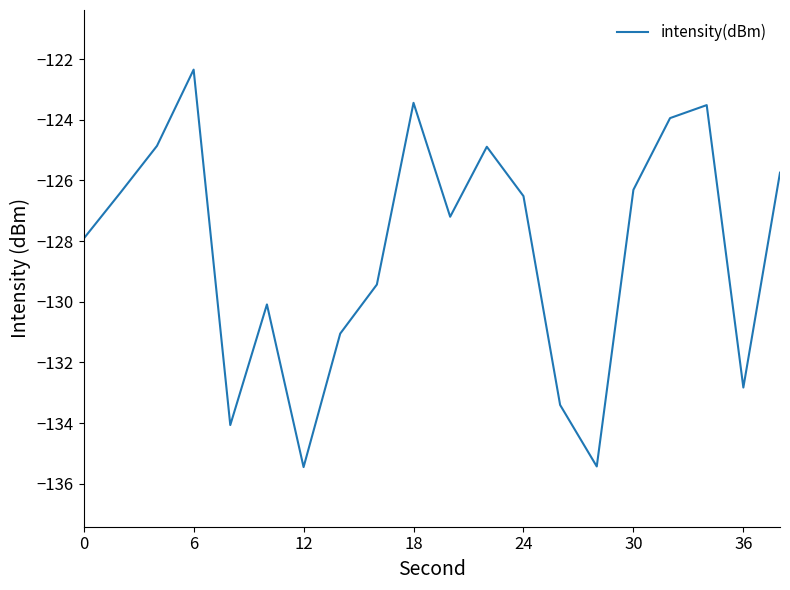

How many interior local valleys (lower than both neighbors) does the data have?

5